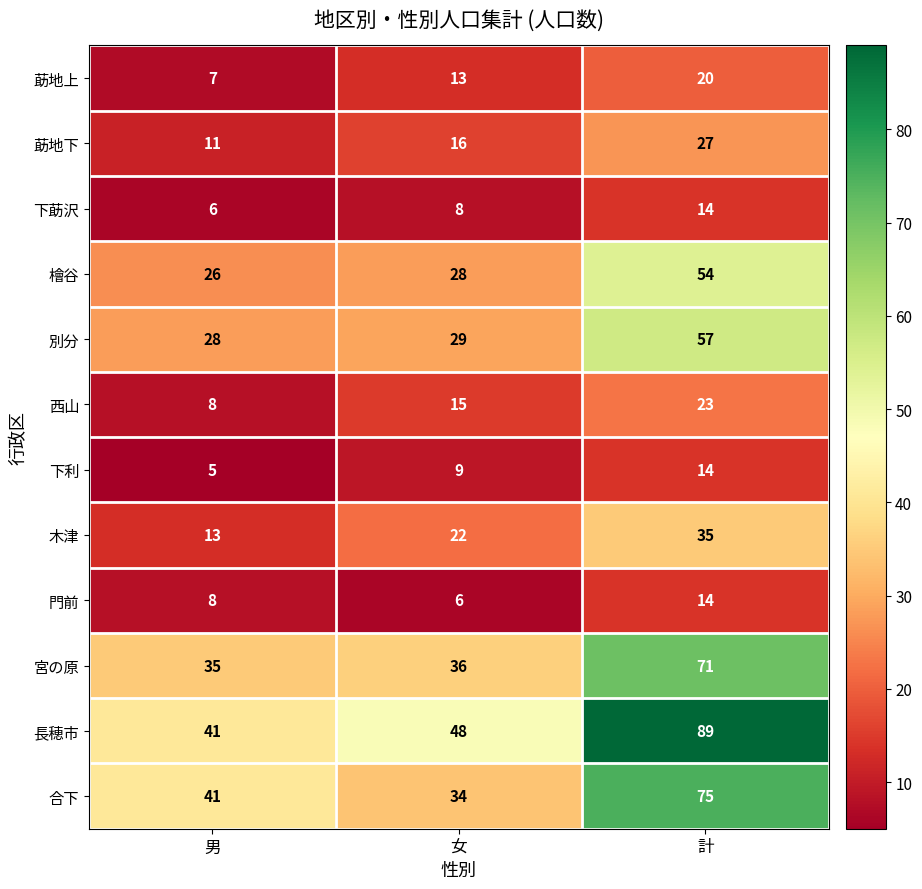

How many 莇地下 values are between 11 and 27?

3